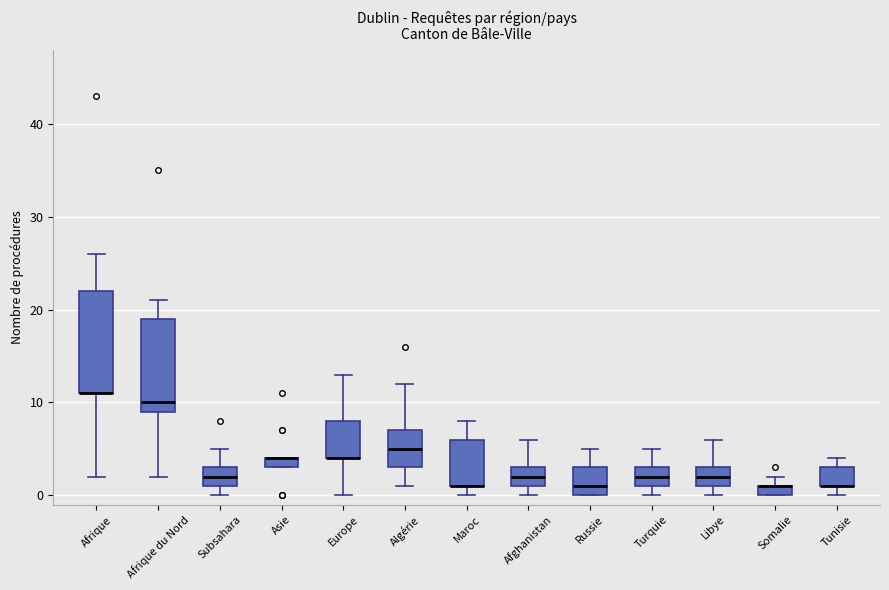

Where does the median line of the box for Algérie sit on the y-axis? The values are not printed on the chart, so give them approximately, as read against the axis.

5